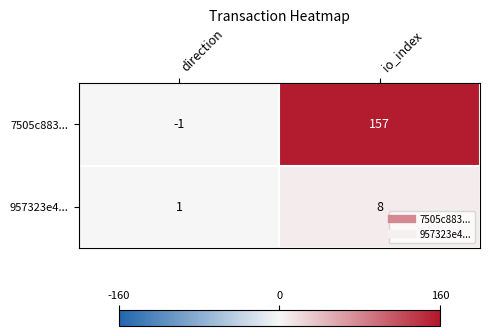

At which category is the sum across all series the highest?

io_index